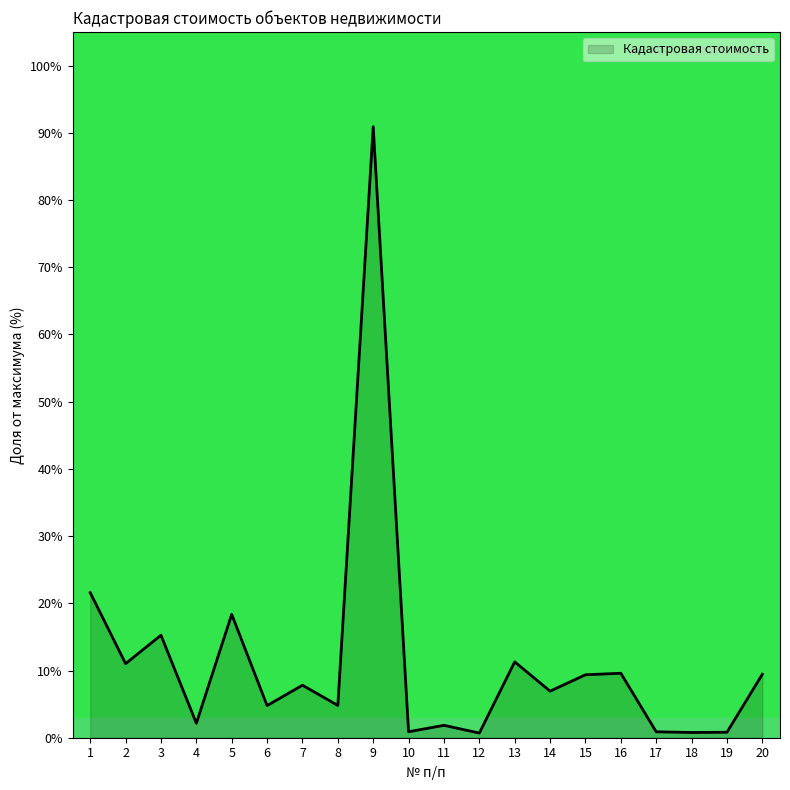

Which label corresponds to the largest value in the chart?

9